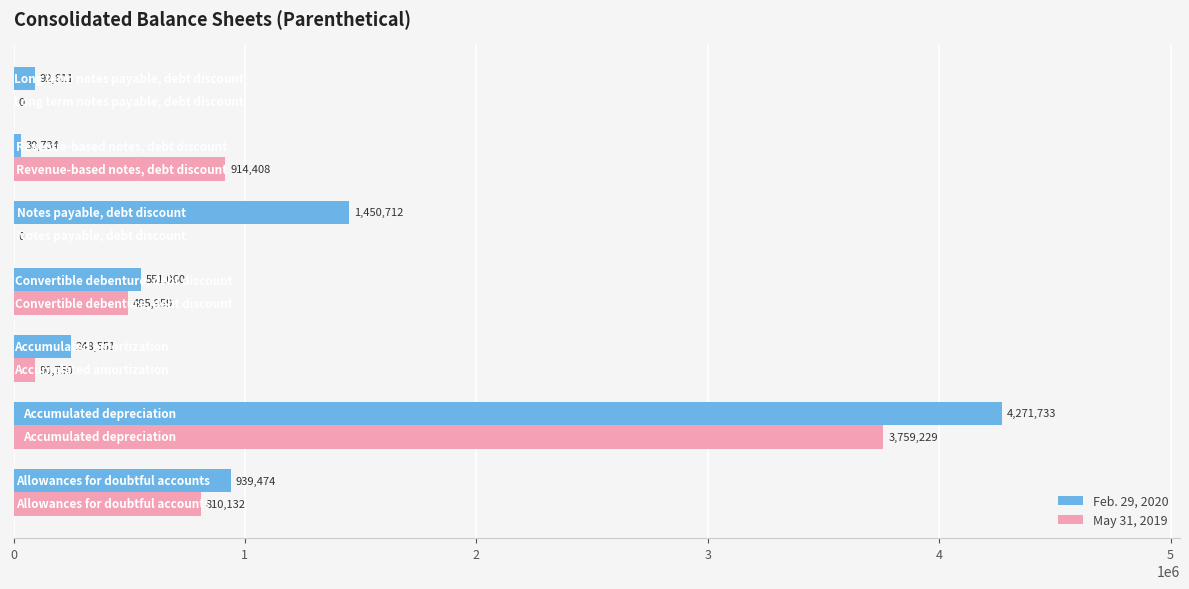

What are all the series names shown in the legend?

Feb. 29, 2020, May 31, 2019